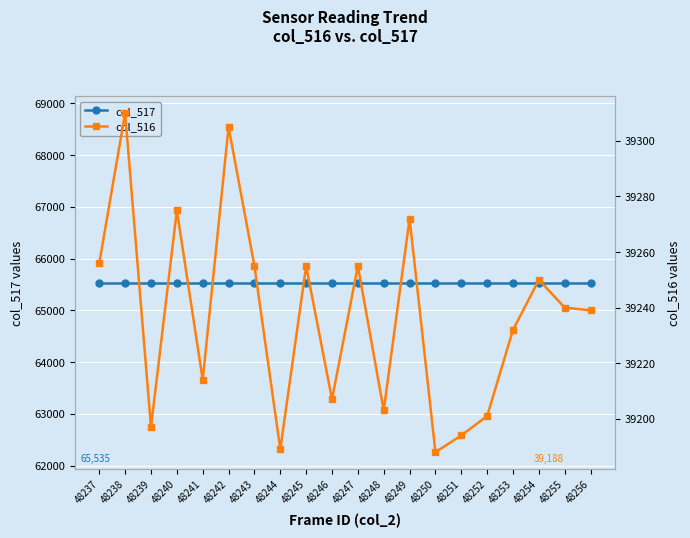

What is the lowest value of the col_516 series?

39188